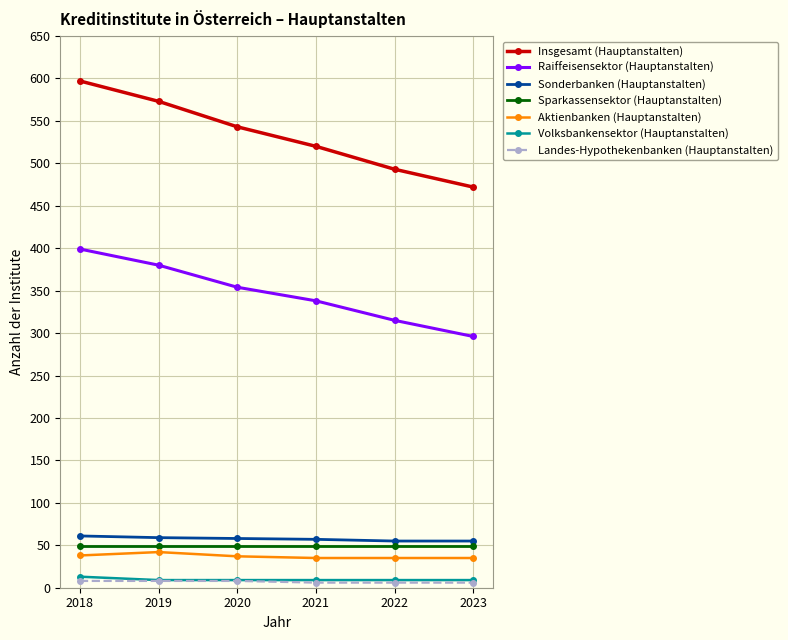

At which label does Insgesamt (Hauptanstalten) reach its peak?

2018